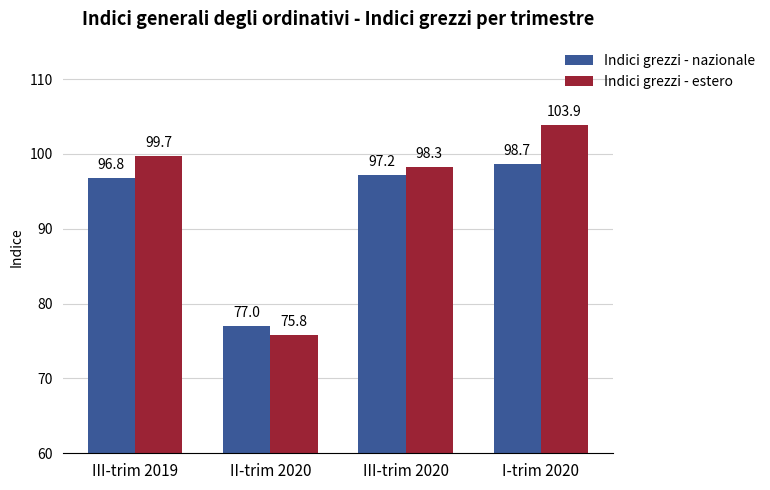

Which series has the widest spread of values?

Indici grezzi - estero